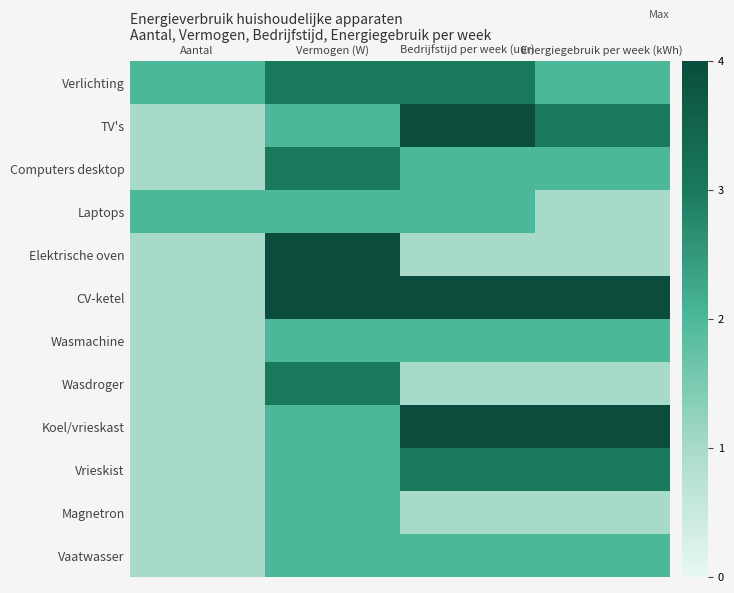

Reading left to right, what are all the values shown in this chart?

Verlichting: Aantal=2	Vermogen (W)=3	Bedrijfstijd per week (uur)=3	Energiegebruik per week (kWh)=2
TV's: Aantal=1	Vermogen (W)=2	Bedrijfstijd per week (uur)=4	Energiegebruik per week (kWh)=3
Computers desktop: Aantal=1	Vermogen (W)=3	Bedrijfstijd per week (uur)=2	Energiegebruik per week (kWh)=2
Laptops: Aantal=2	Vermogen (W)=2	Bedrijfstijd per week (uur)=2	Energiegebruik per week (kWh)=1
Elektrische oven: Aantal=1	Vermogen (W)=4	Bedrijfstijd per week (uur)=1	Energiegebruik per week (kWh)=1
CV-ketel: Aantal=1	Vermogen (W)=4	Bedrijfstijd per week (uur)=4	Energiegebruik per week (kWh)=4
Wasmachine: Aantal=1	Vermogen (W)=2	Bedrijfstijd per week (uur)=2	Energiegebruik per week (kWh)=2
Wasdroger: Aantal=1	Vermogen (W)=3	Bedrijfstijd per week (uur)=1	Energiegebruik per week (kWh)=1
Koel/vrieskast: Aantal=1	Vermogen (W)=2	Bedrijfstijd per week (uur)=4	Energiegebruik per week (kWh)=4
Vrieskist: Aantal=1	Vermogen (W)=2	Bedrijfstijd per week (uur)=3	Energiegebruik per week (kWh)=3
Magnetron: Aantal=1	Vermogen (W)=2	Bedrijfstijd per week (uur)=1	Energiegebruik per week (kWh)=1
Vaatwasser: Aantal=1	Vermogen (W)=2	Bedrijfstijd per week (uur)=2	Energiegebruik per week (kWh)=2